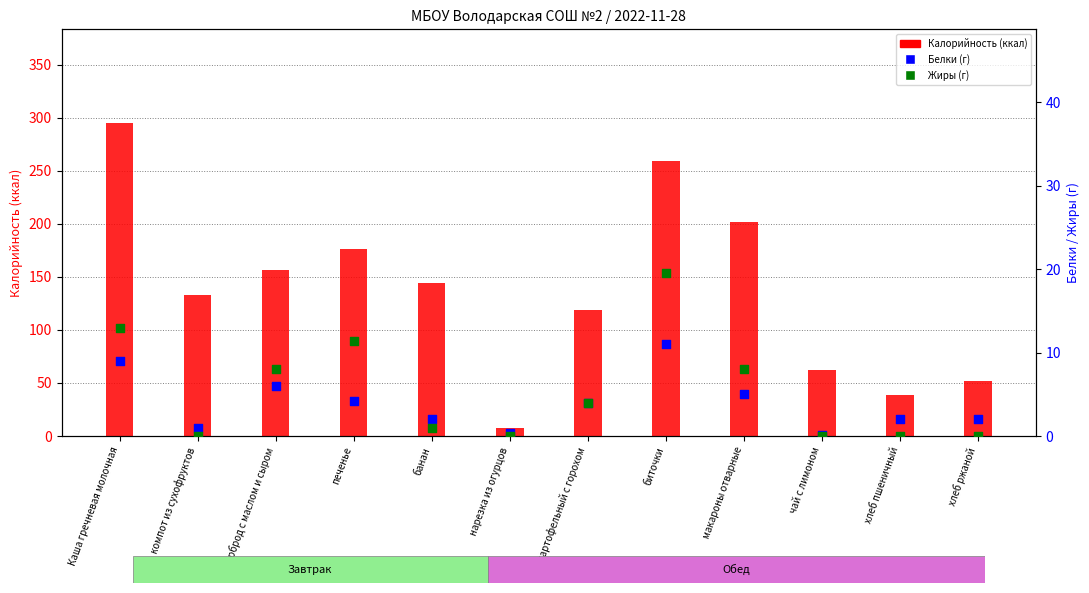

Which series contains the highest Y value?

Калорийность